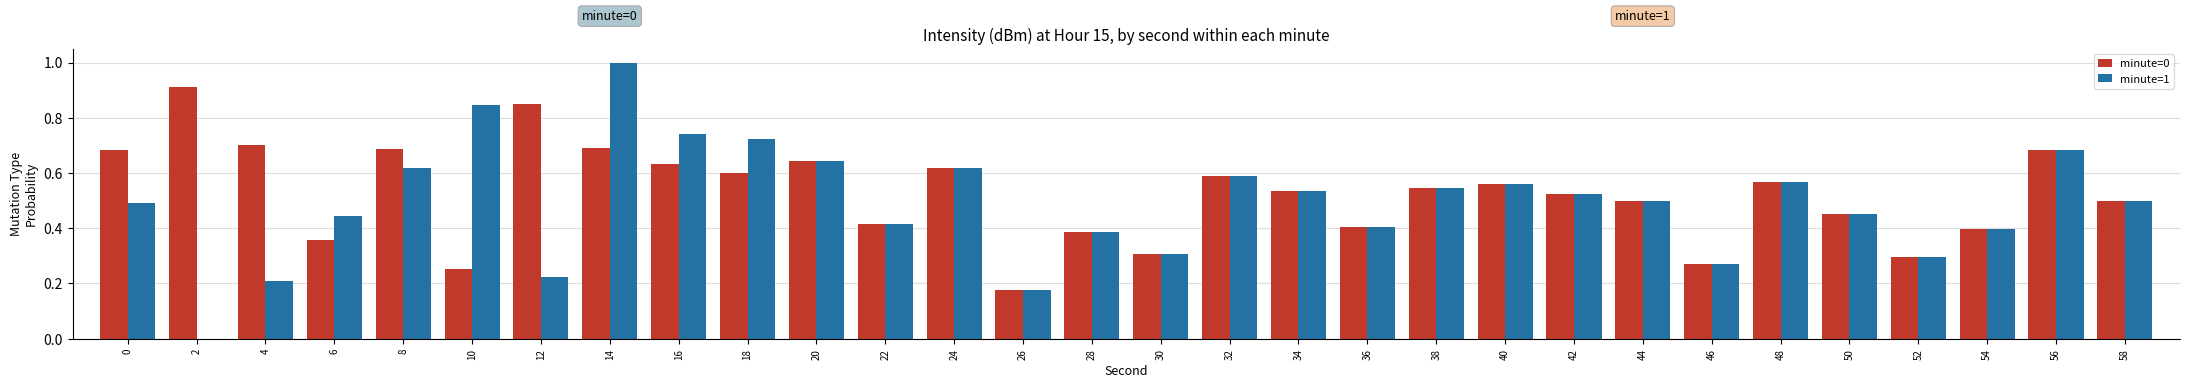

Which label corresponds to the largest value in the chart?

14